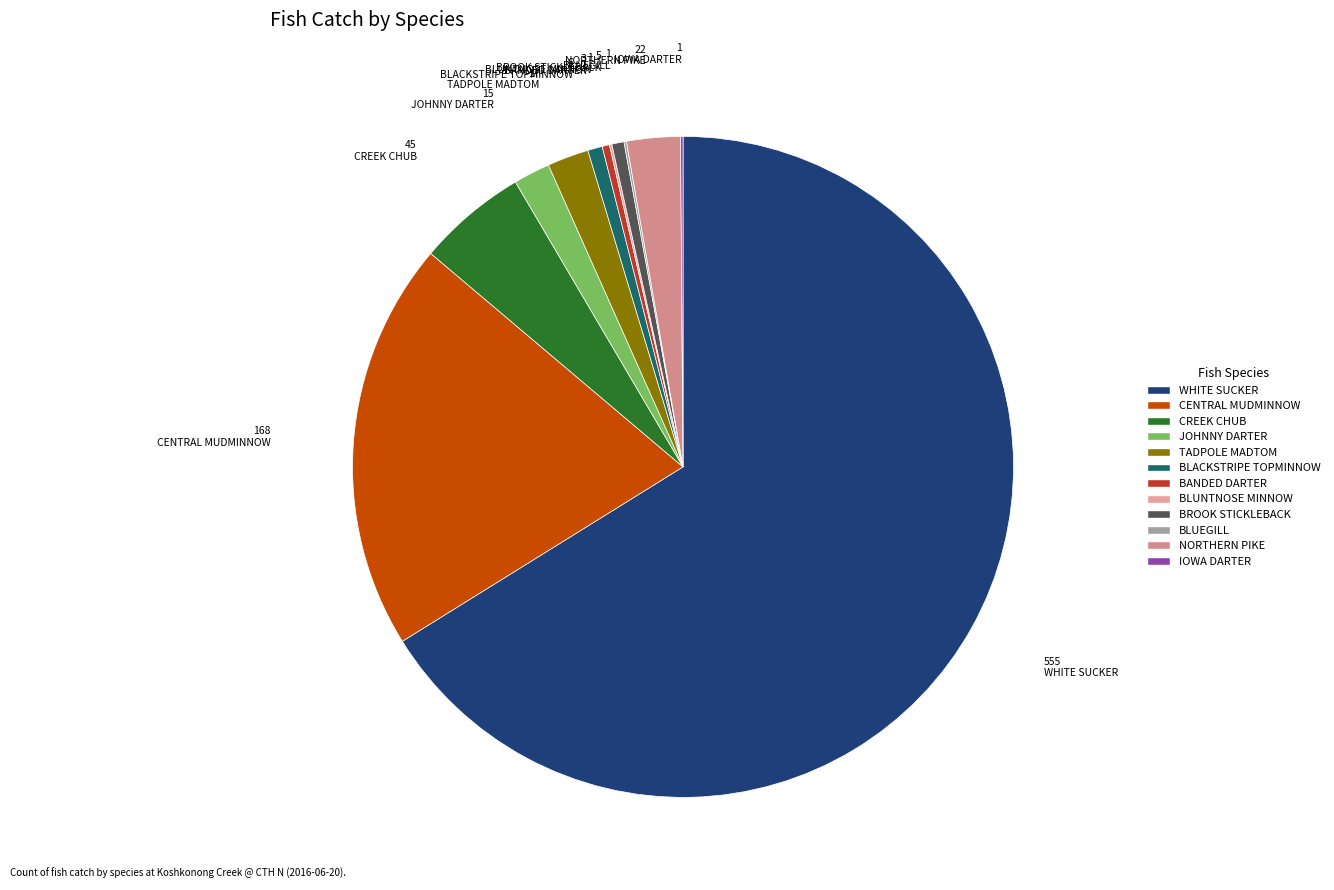

To the nearest percent, what is the difference between the CENTRAL MUDMINNOW and BLUEGILL slice percentages?

20%